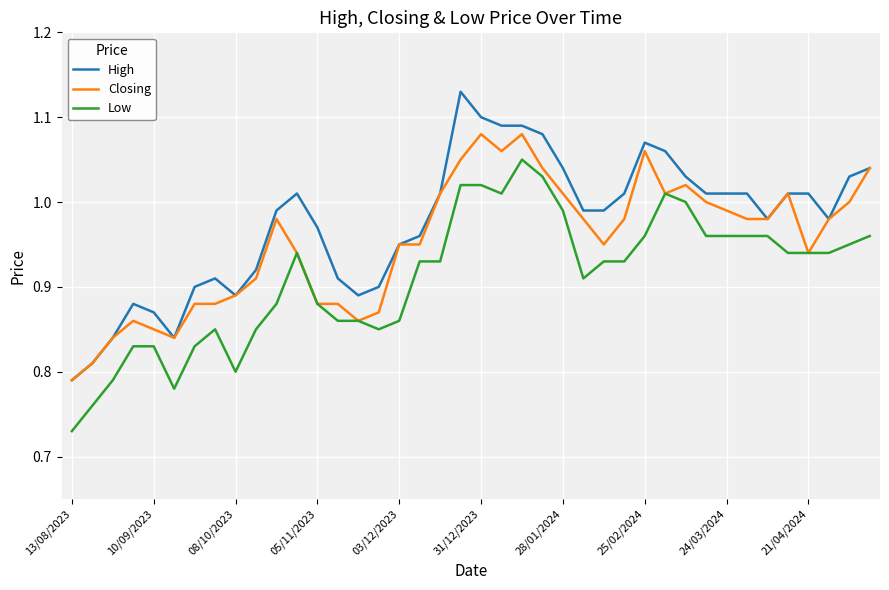

What are all the series names shown in the legend?

High, Closing, Low